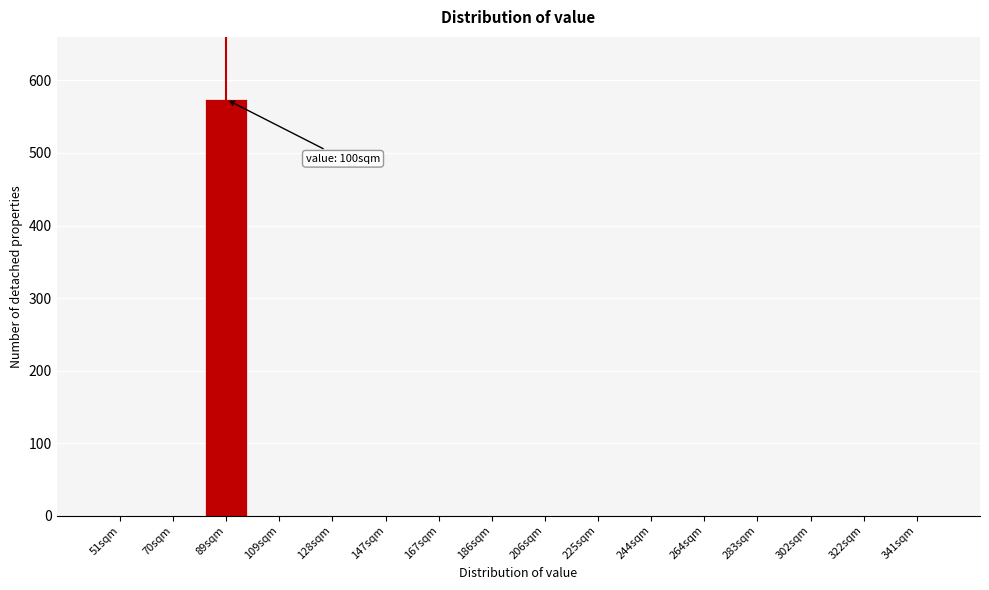

Reading left to right, extract all data points from this chart.

51sqm=0	70sqm=0	89sqm=574	109sqm=0	128sqm=0	147sqm=0	167sqm=0	186sqm=0	206sqm=0	225sqm=0	244sqm=0	264sqm=0	283sqm=0	302sqm=0	322sqm=0	341sqm=0